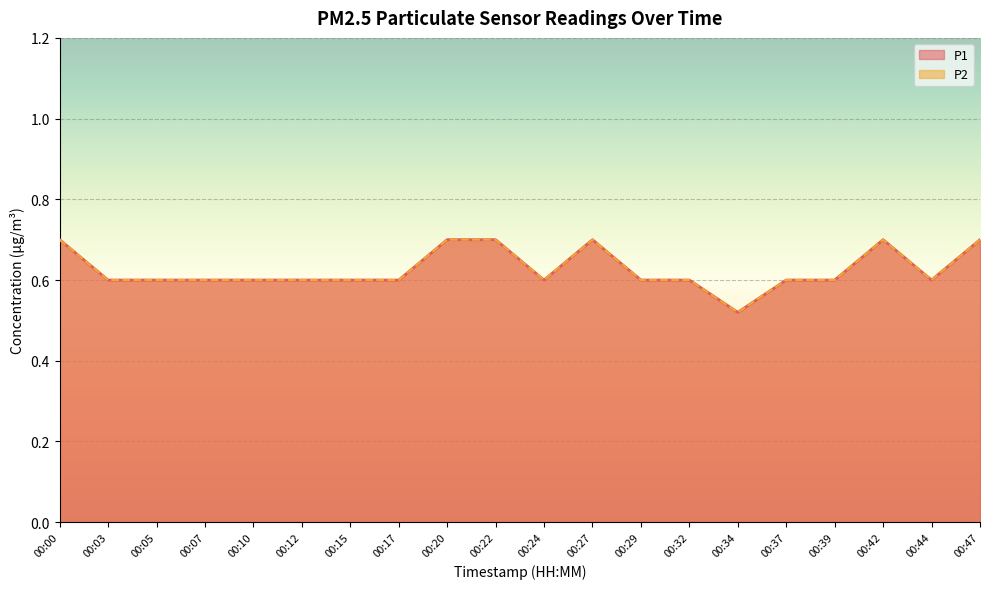

What is the total value across all series at 00:17?

1.2